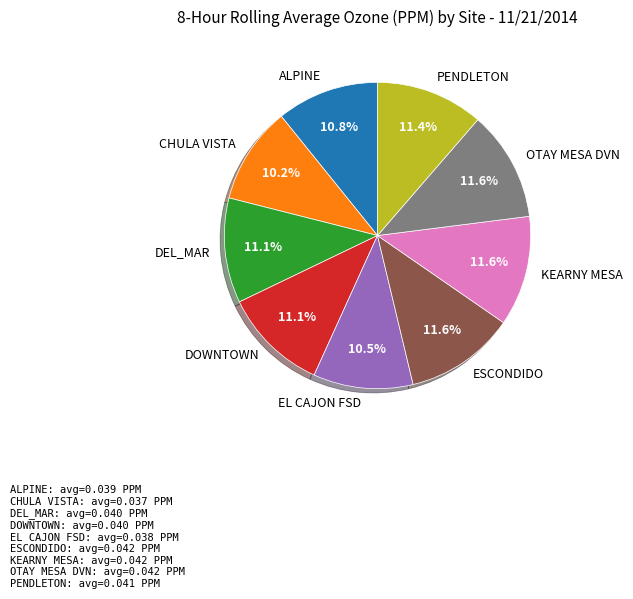

To the nearest percent, what is the difference between the ALPINE and ESCONDIDO slice percentages?

1%